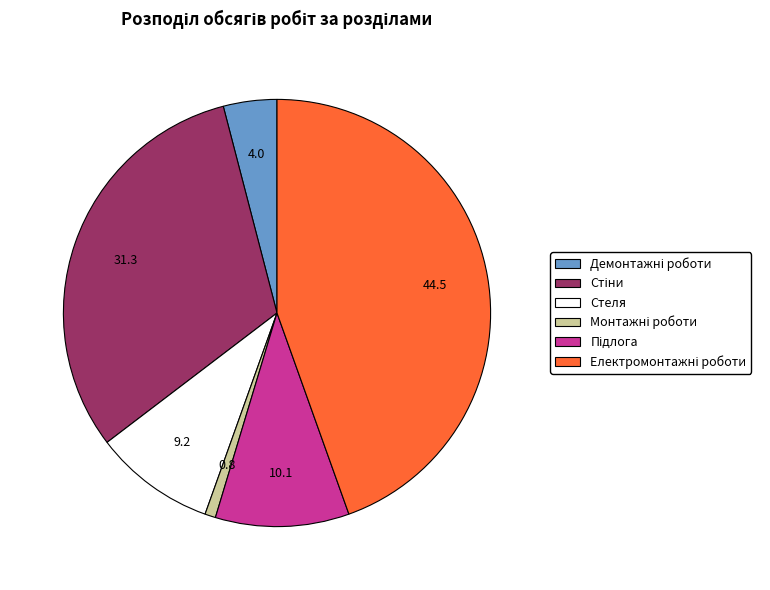

Is it true that Стеля is 9% of the pie?

True